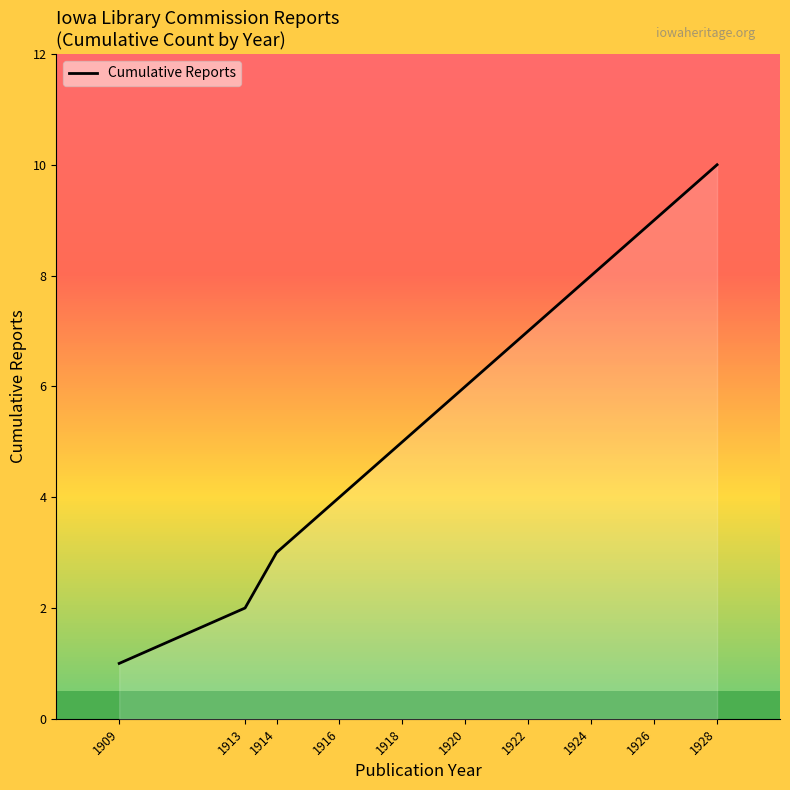

Reading left to right, transcribe all the data shown in this chart.

1	2	3	4	5	6	7	8	9	10